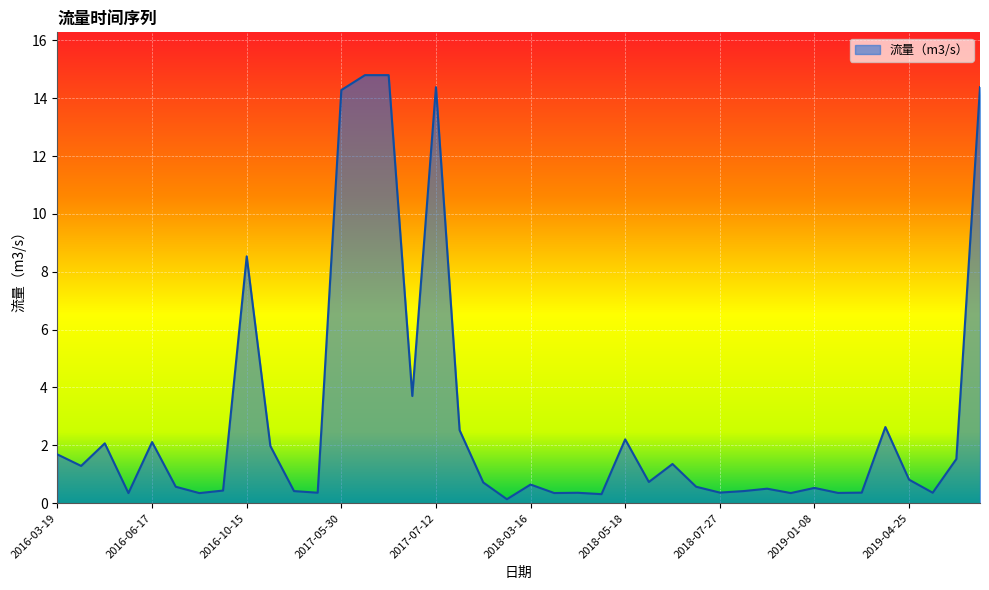

What is the difference between the maximum and minimum values?

14.7